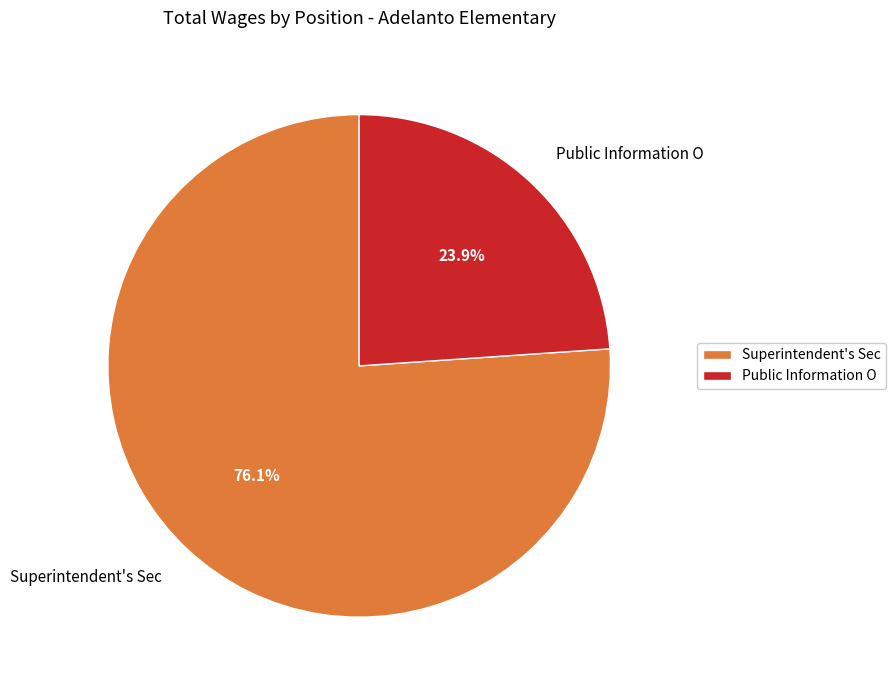

Rank the categories by value from lowest to highest.

Public Information O, Superintendent's Sec